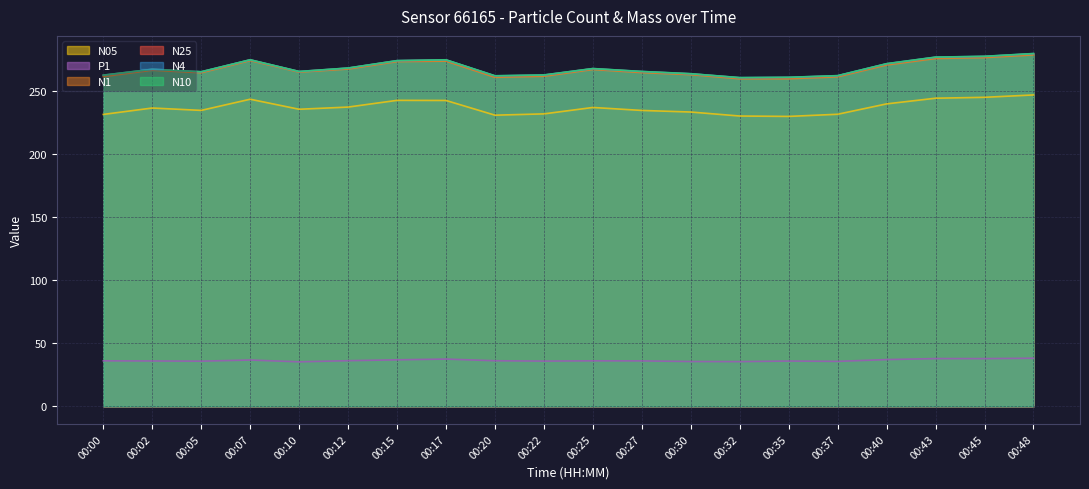

True or false: N4 has a value of 263.7 at 00:30.

True